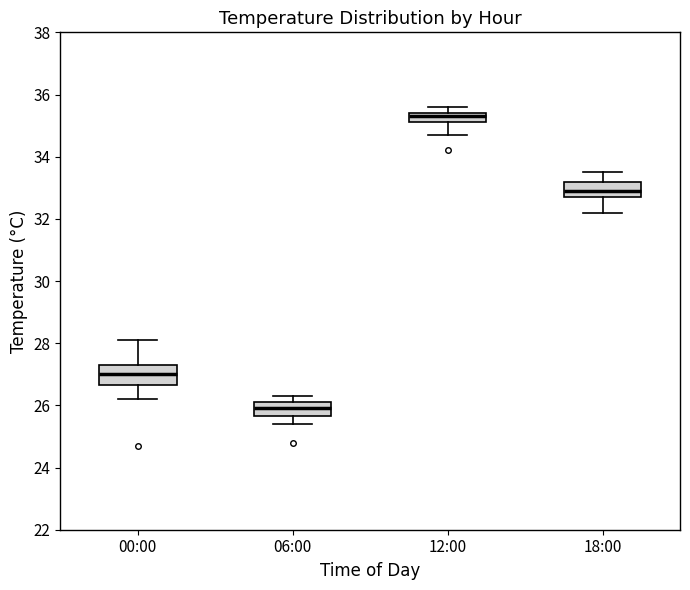

Which box's median line is the highest?

12:00